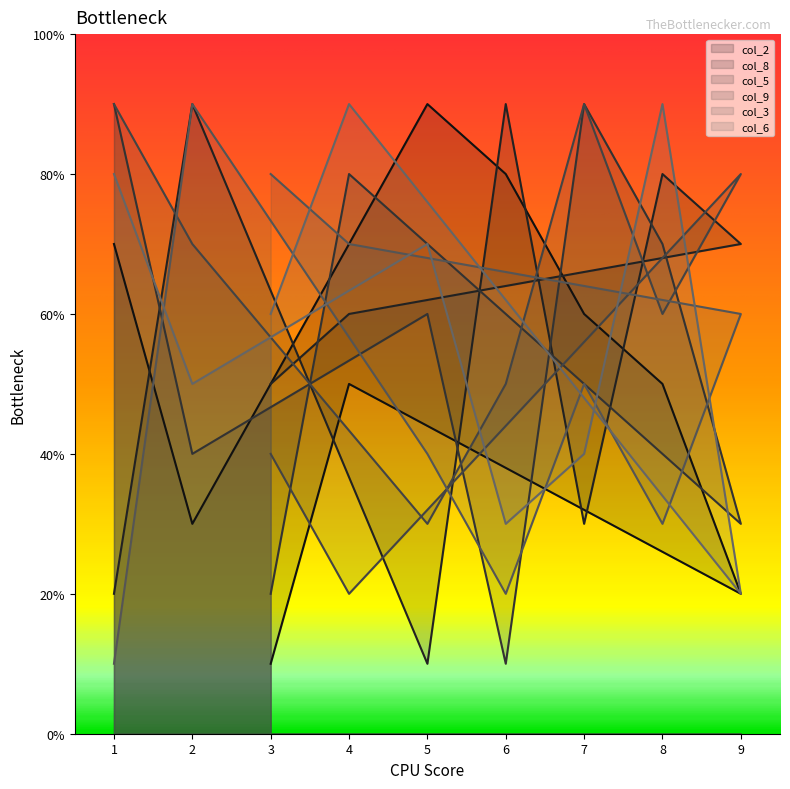

True or false: col_5 and col_2 intersect in this chart.

True